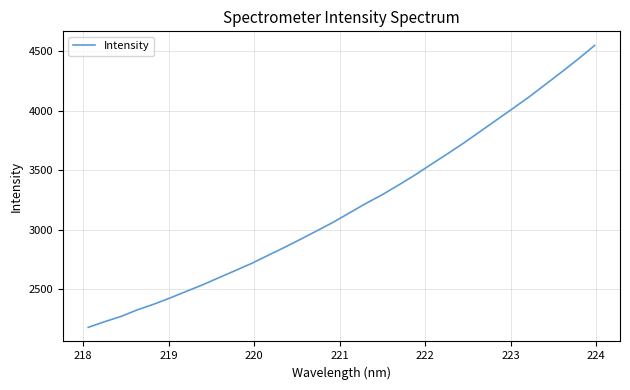

What is the smallest value displayed?

2179.3